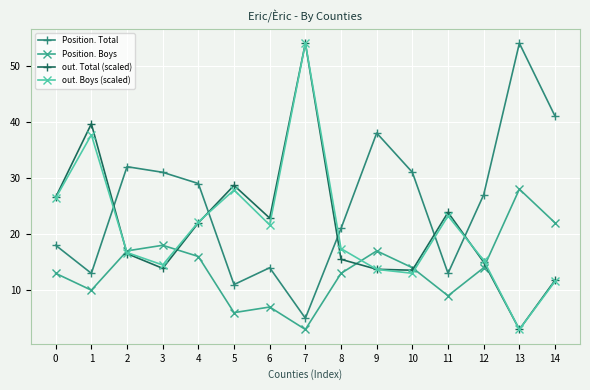

At which category does Position. Total reach its first local peak?

2